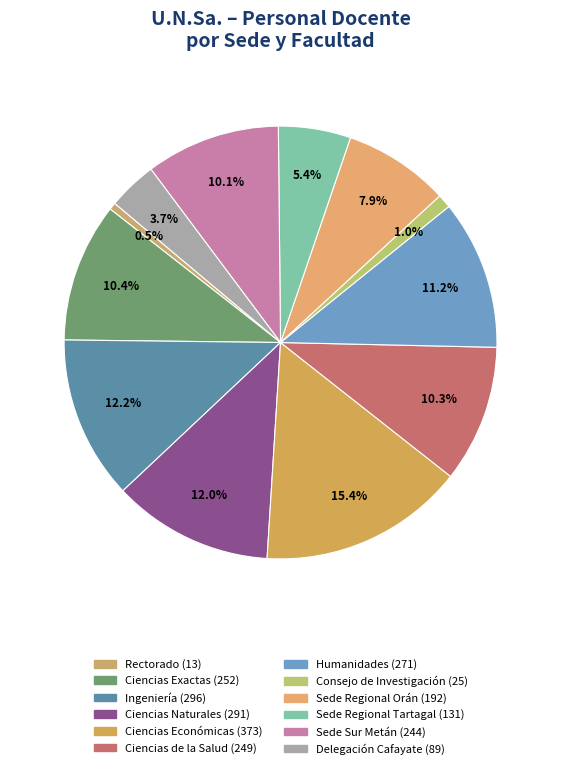

To the nearest percent, what is the average slice percentage?

8%